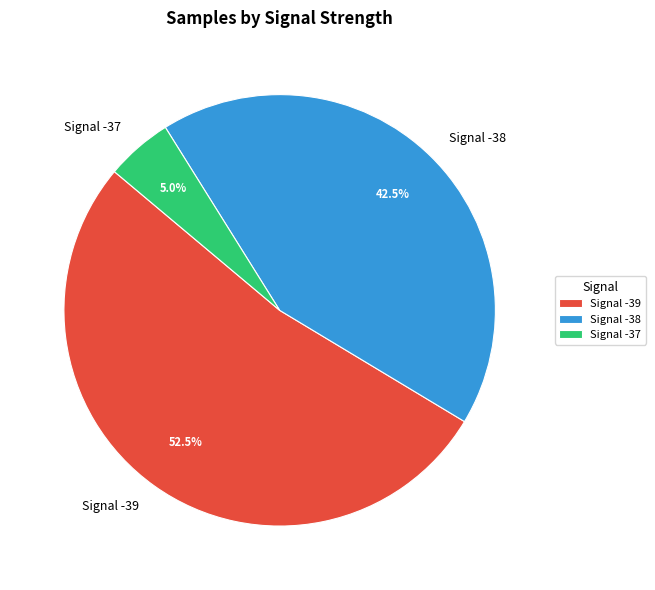

How many slices are in this pie chart?

3